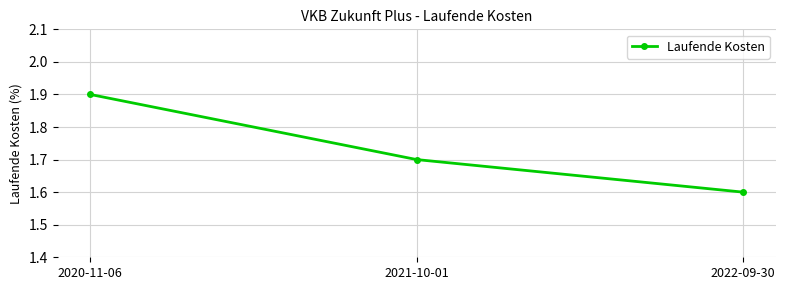

What is the average value?

1.7